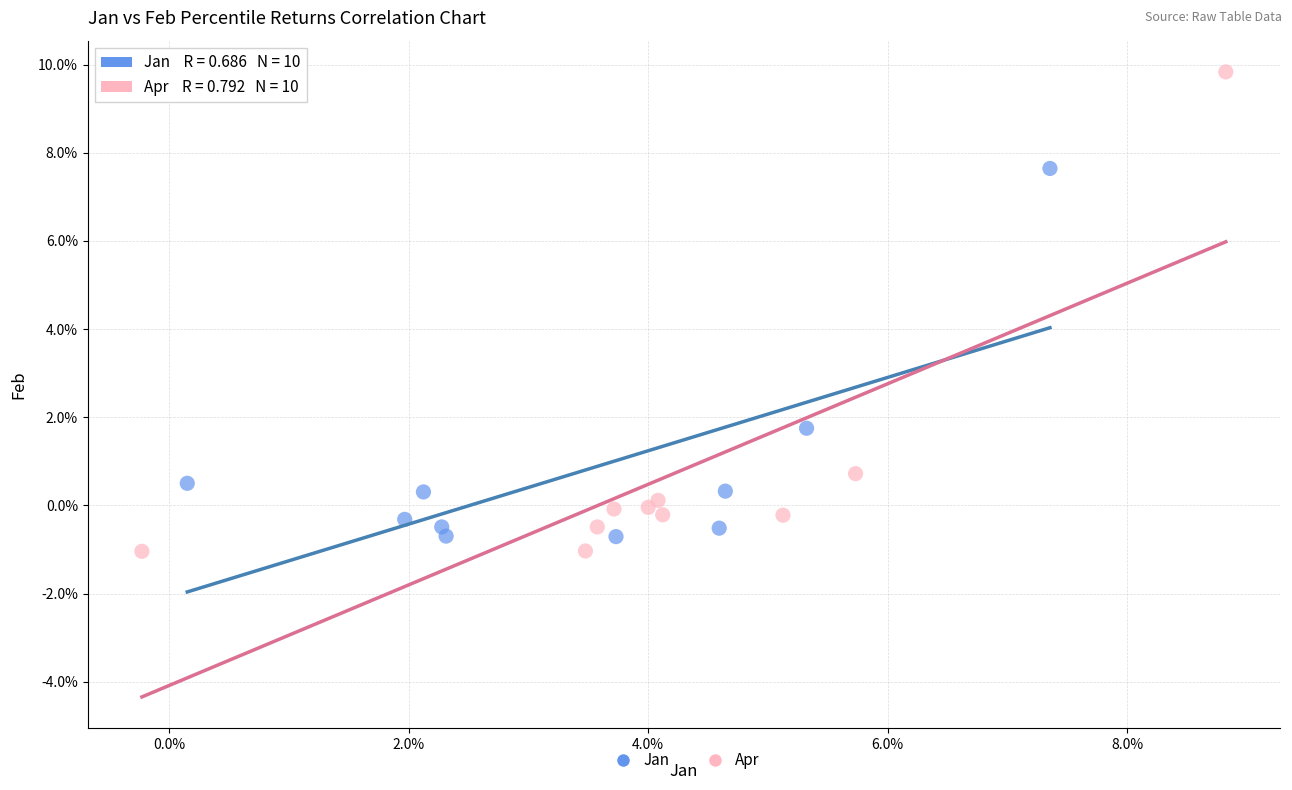

Which series reaches the minimum Y coordinate?

Apr